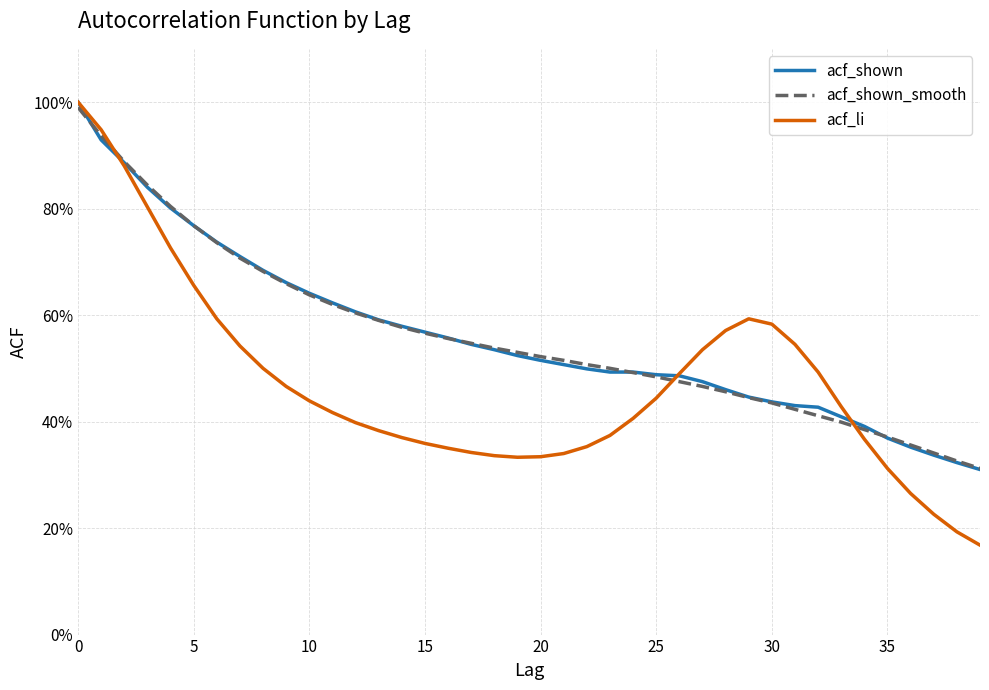

Which series has the largest range (max minus min)?

acf_li